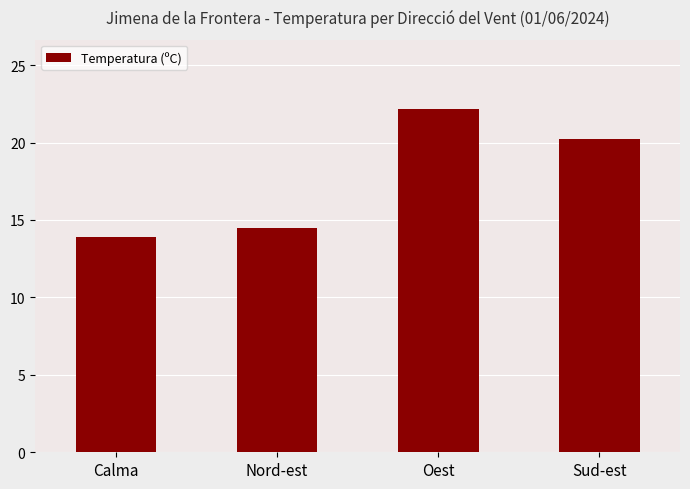

Read the value at Calma.

13.9